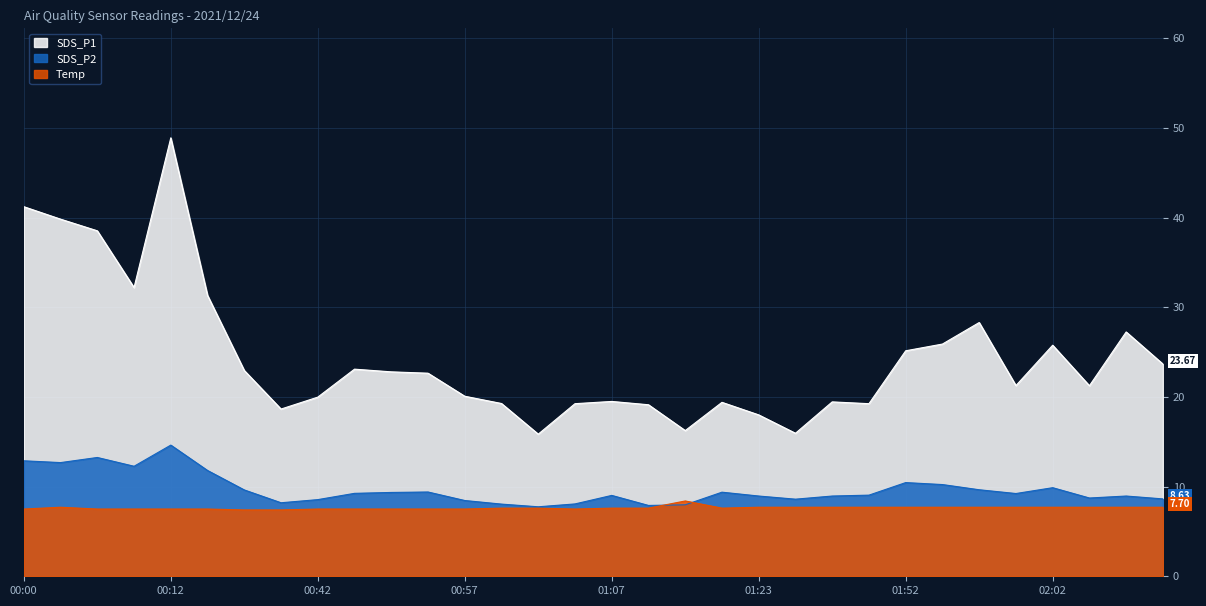

Which series has the largest range (max minus min)?

SDS_P1